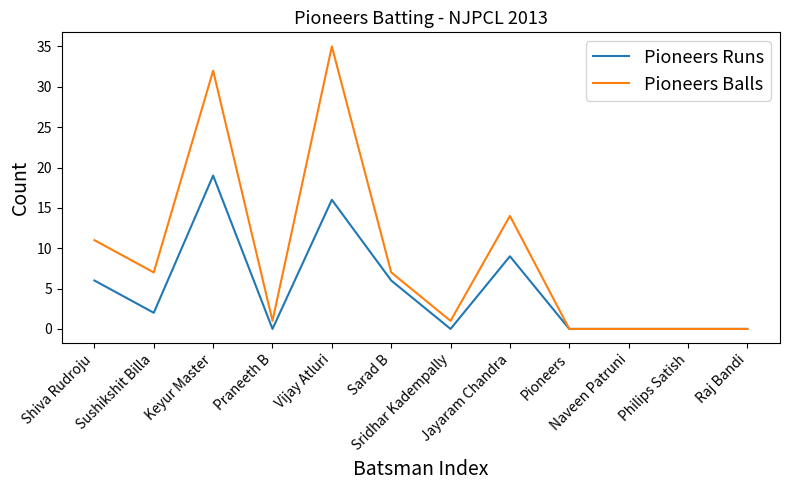

Which series changed the most between Praneeth B and Sarad B?

Pioneers Runs